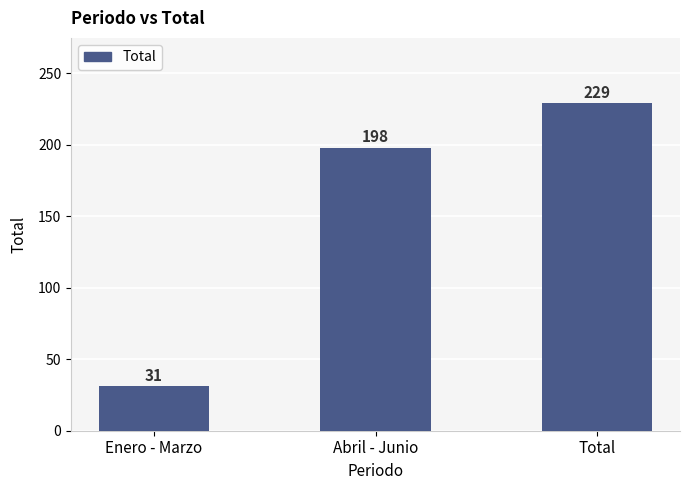

What position from the right is Total?

1